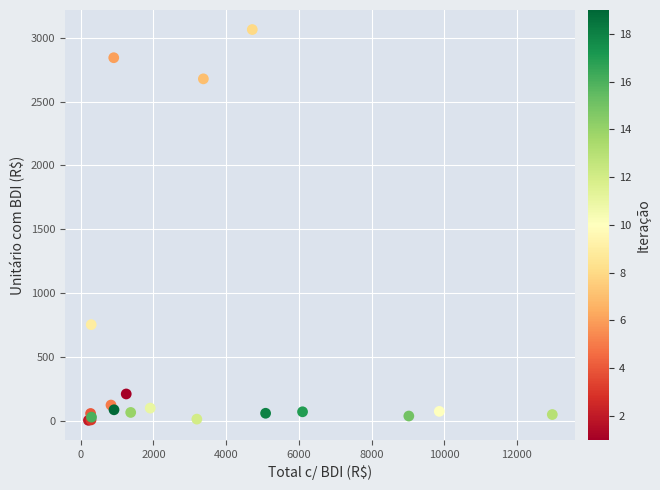

What Y value in the scatter plot is closest to 1533?

752.2